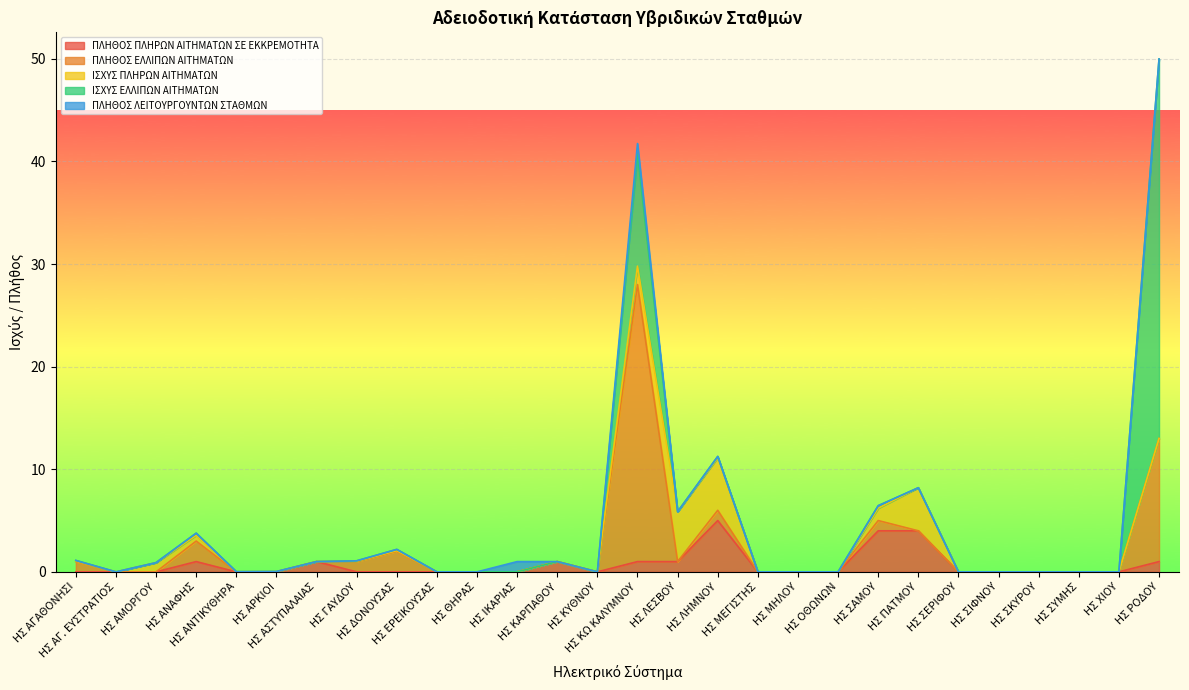

Which series changed the most between ΗΣ ΑΡΚΙΟΙ and ΗΣ ΣΕΡΙΦΟΥ?

ΙΣΧΥΣ ΠΛΗΡΩΝ ΑΙΤΗΜΑΤΩΝ